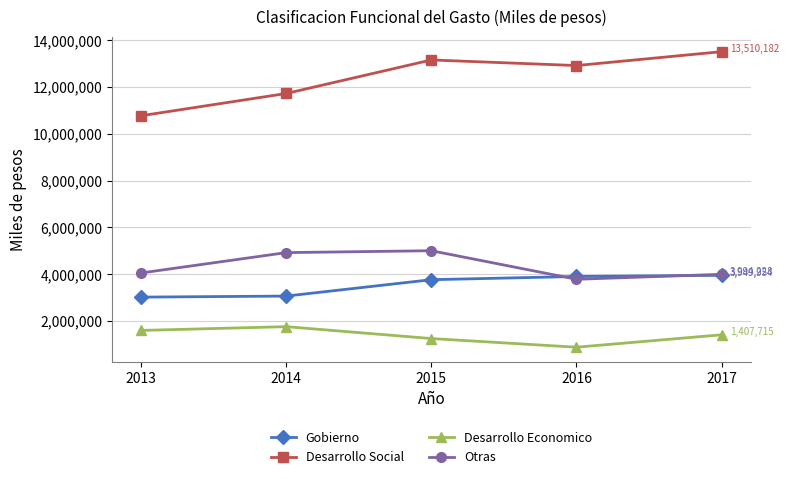

The value of Otras at 2014 is 6529363. True or false?

False